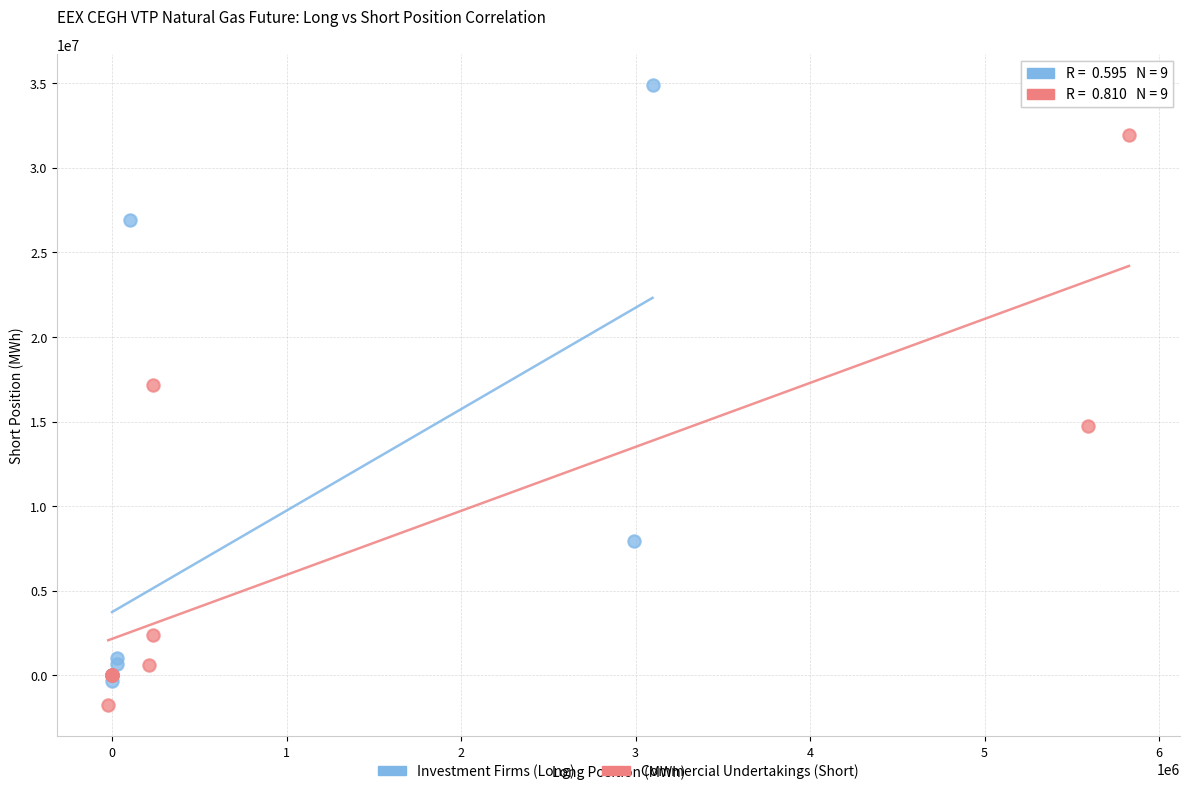

Which series has the widest spread of Y values?

Investment Firms (Long)